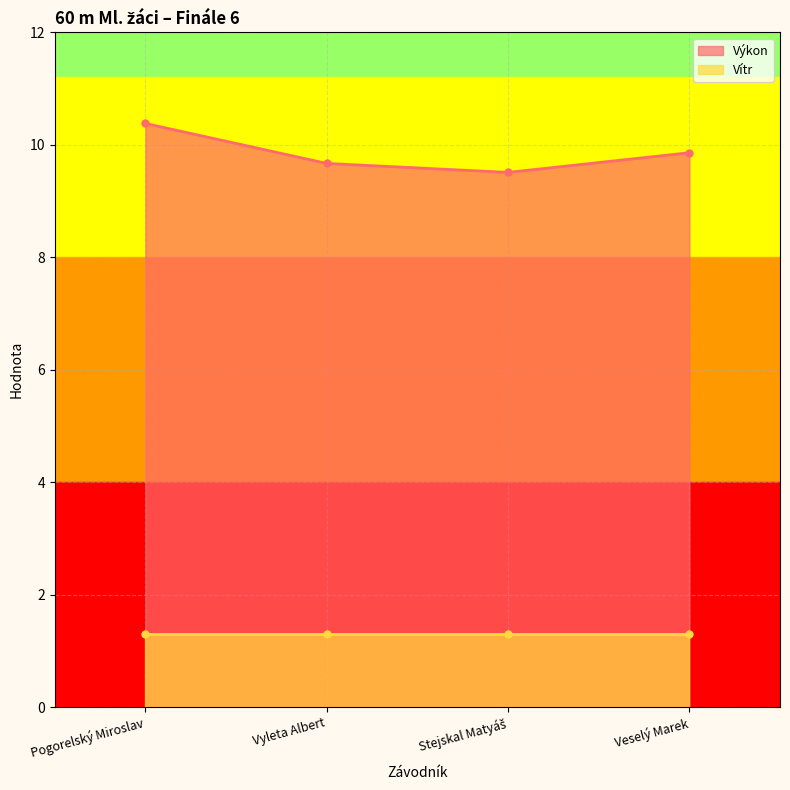

What is the maximum value shown in the chart?

10.4